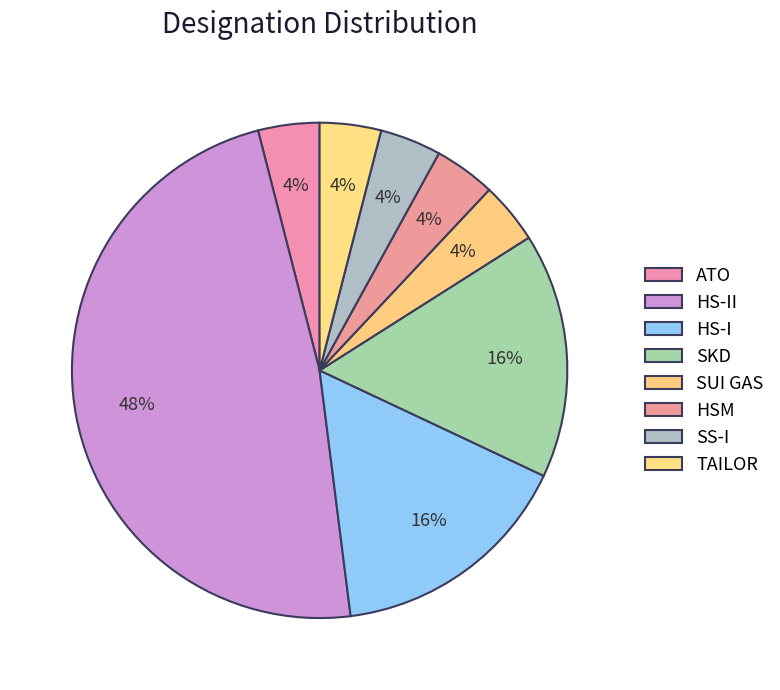

What is the ratio of the value at HS-II to the value at SUI GAS?

12.0